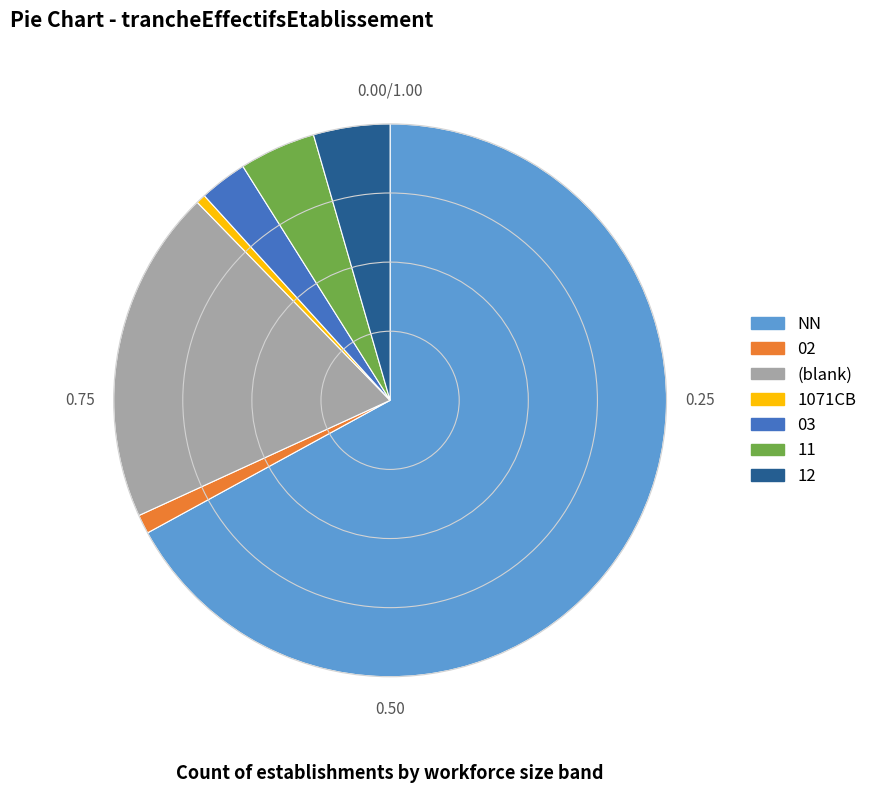

Combined, do 12 and 03 account for over 50%?

No